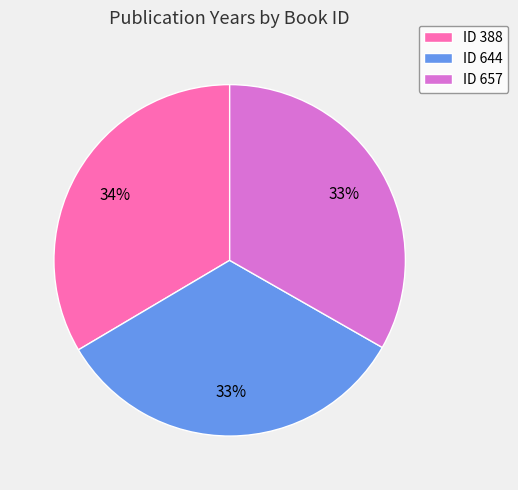

To the nearest percent, what percentage of the pie is ID 644?

33%